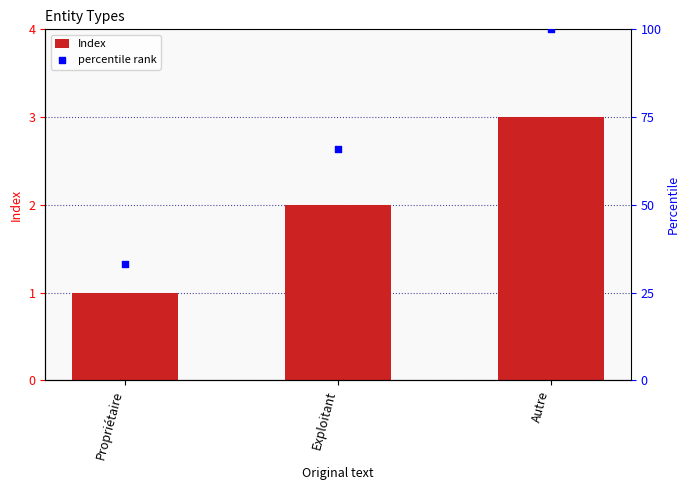

Is the value of Index at Exploitant greater than the value of percentile rank at Propriétaire?

No